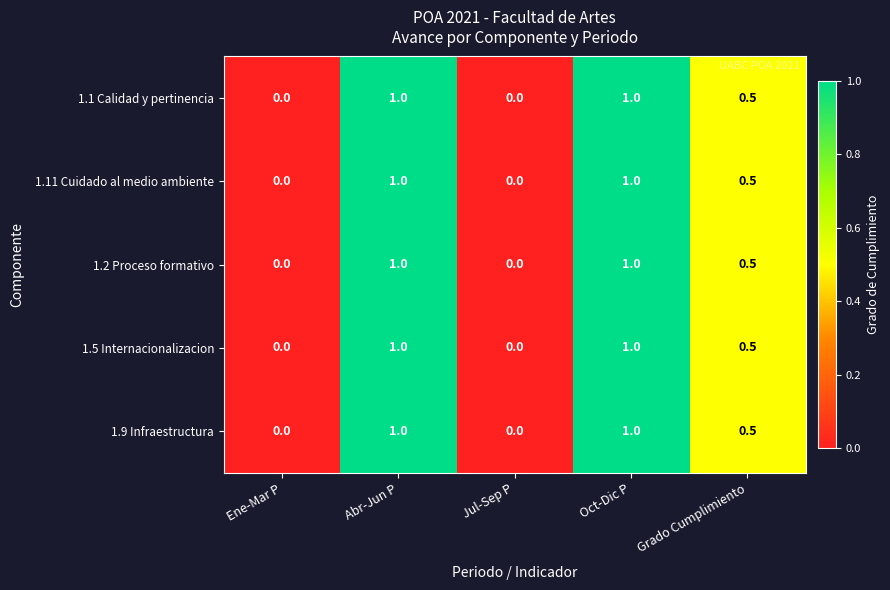

What is the greatest value displayed?

1.0